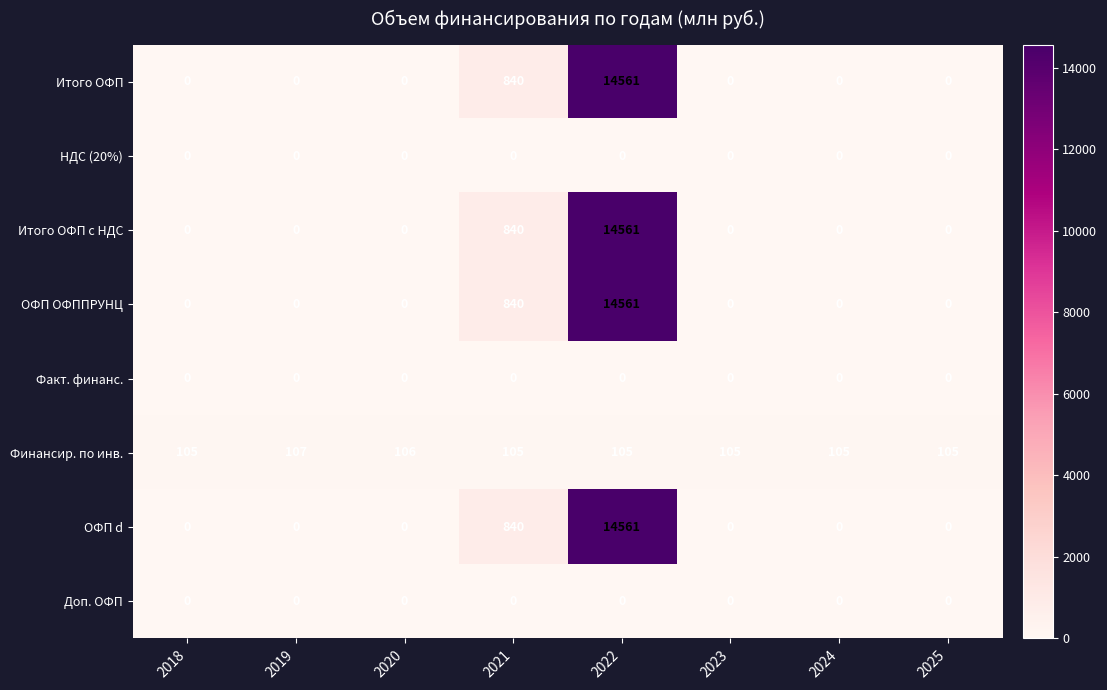

The Доп. ОФП series shows 0 at 2019. True or false?

True